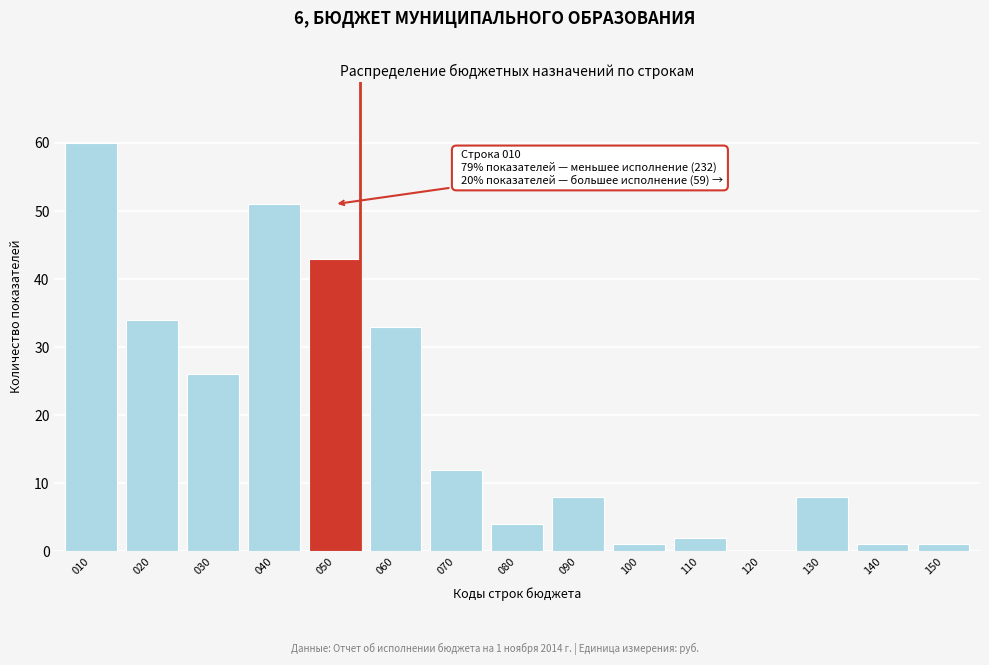

Reading left to right, list all the values displayed in this chart.

010=60	020=34	030=26	040=51	050=43	060=33	070=12	080=4	090=8	100=1	110=2	120=0	130=8	140=1	150=1